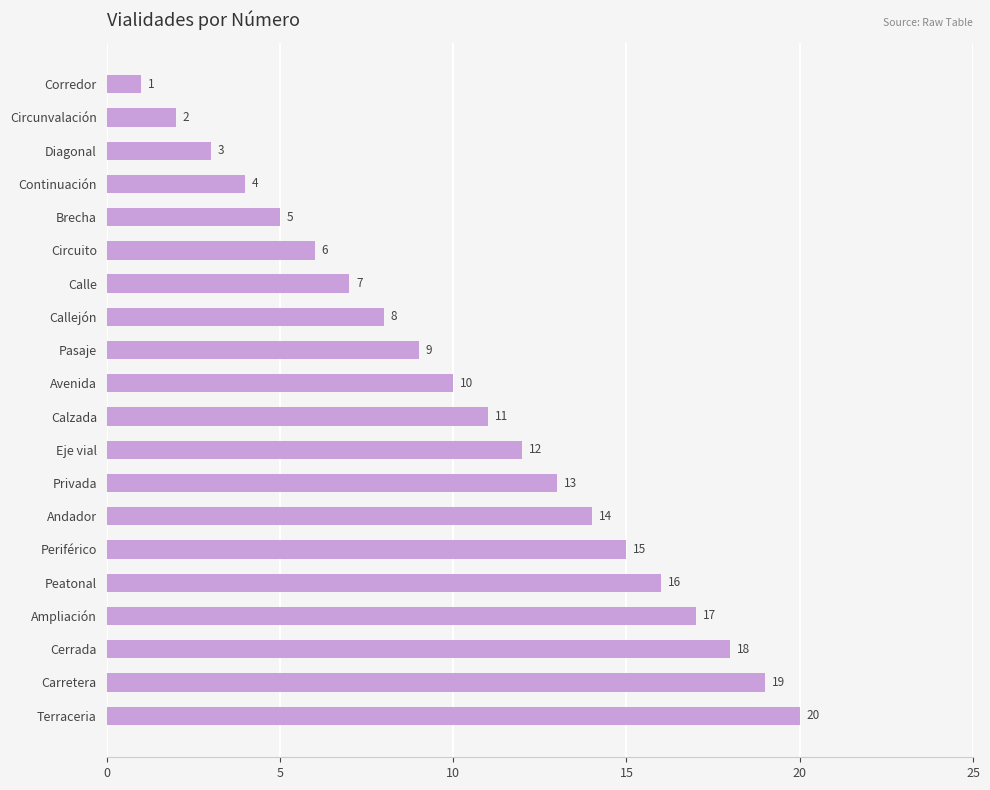

What is the difference between the second highest and minimum values?

18